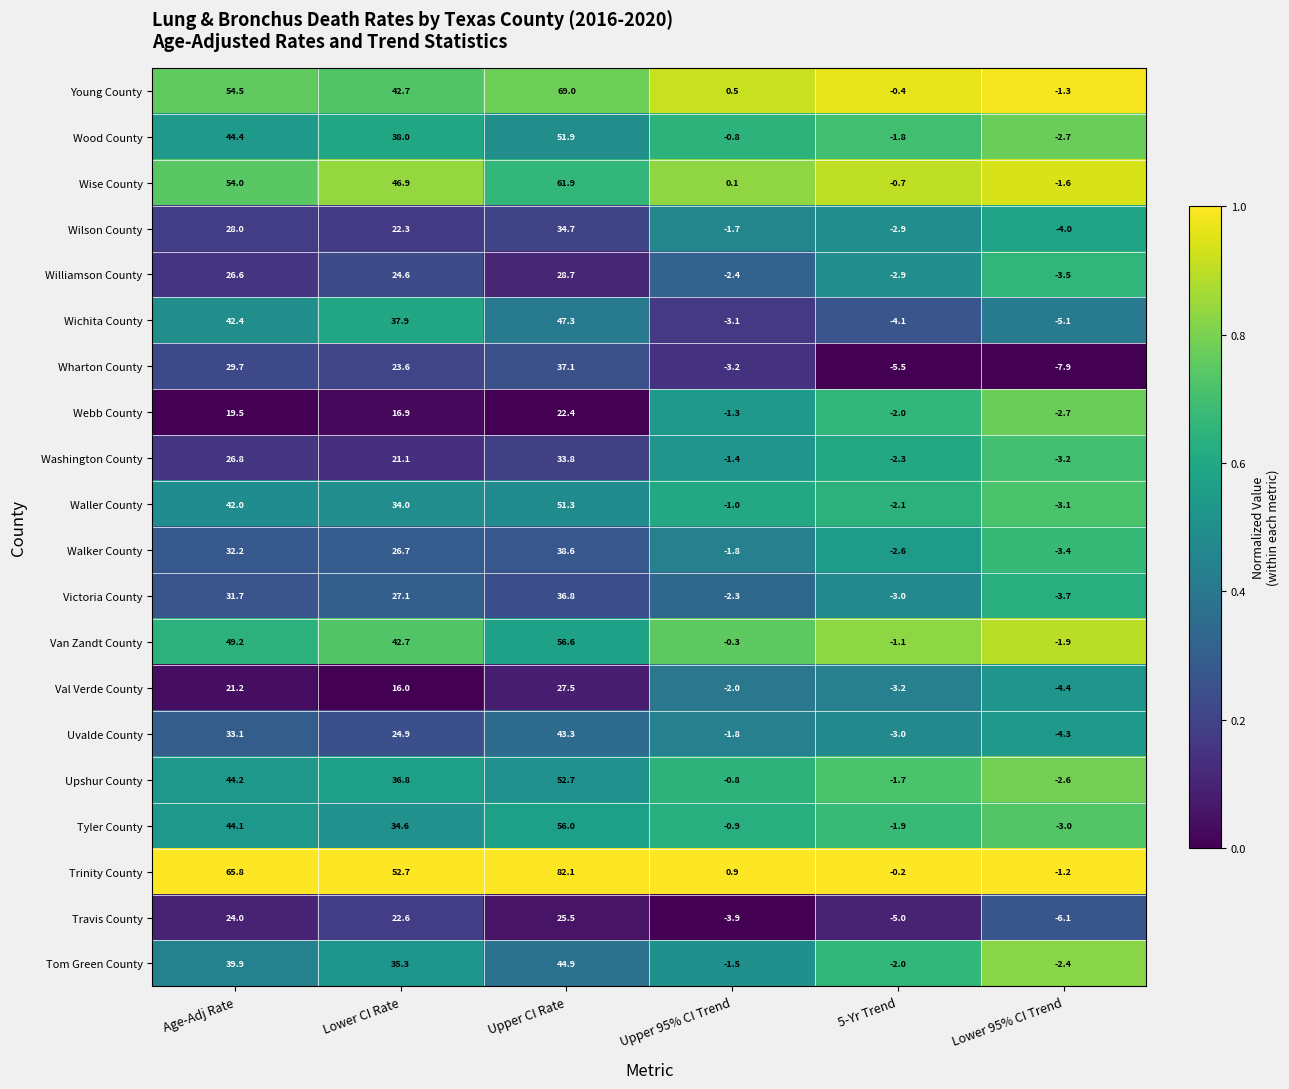

At which label does Waller County first exceed 34?

Age-Adj Rate